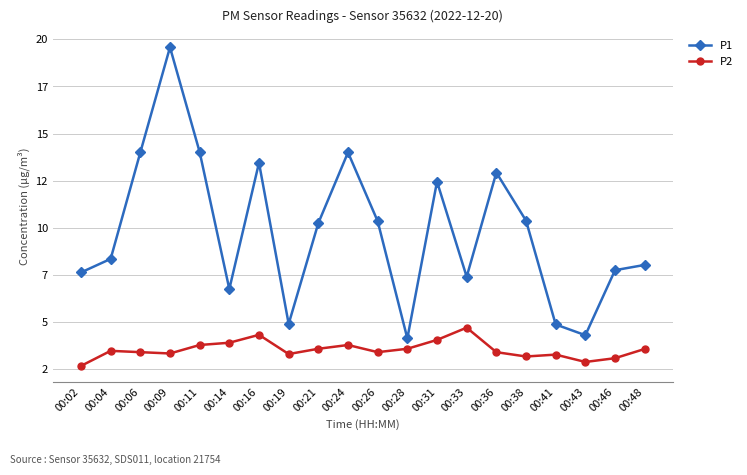

True or false: P2 and P1 intersect in this chart.

False